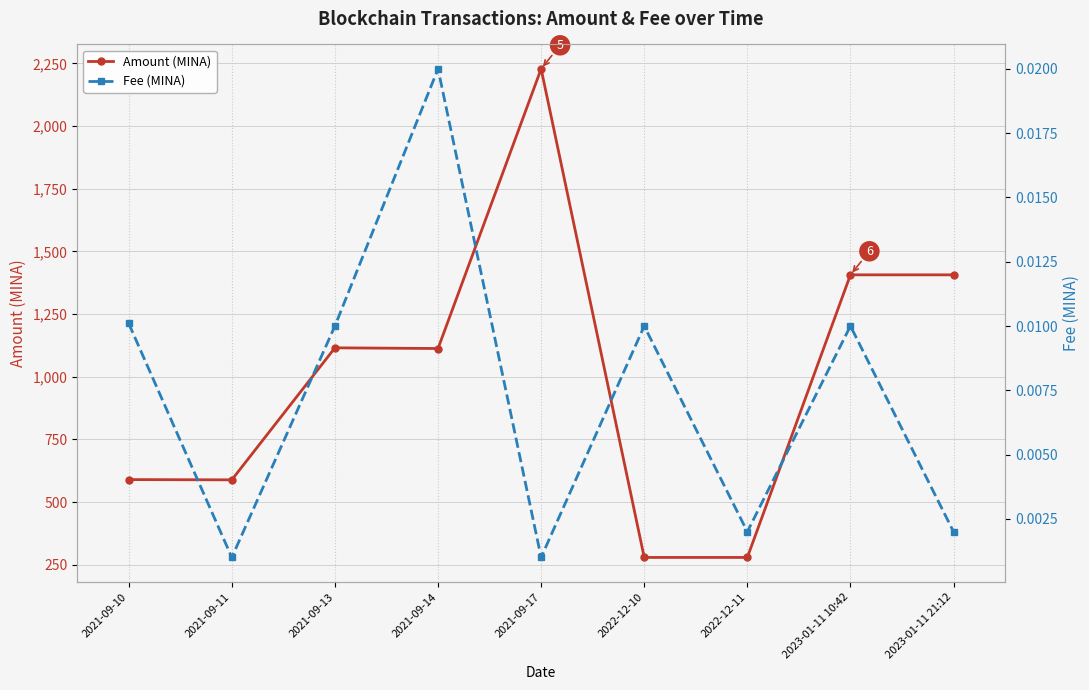

In Fee (MINA), how many points are lower than both neighbors (excluding endpoints)?

3